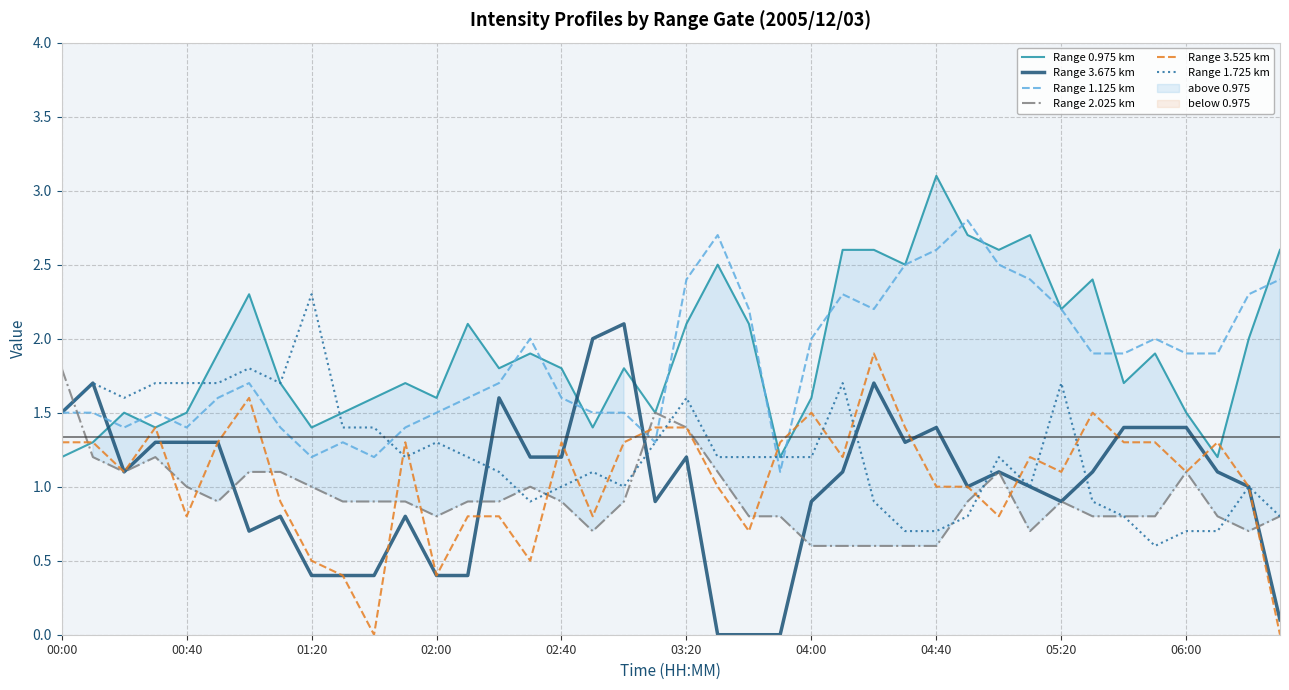

Does the chart have visible grid lines?

Yes